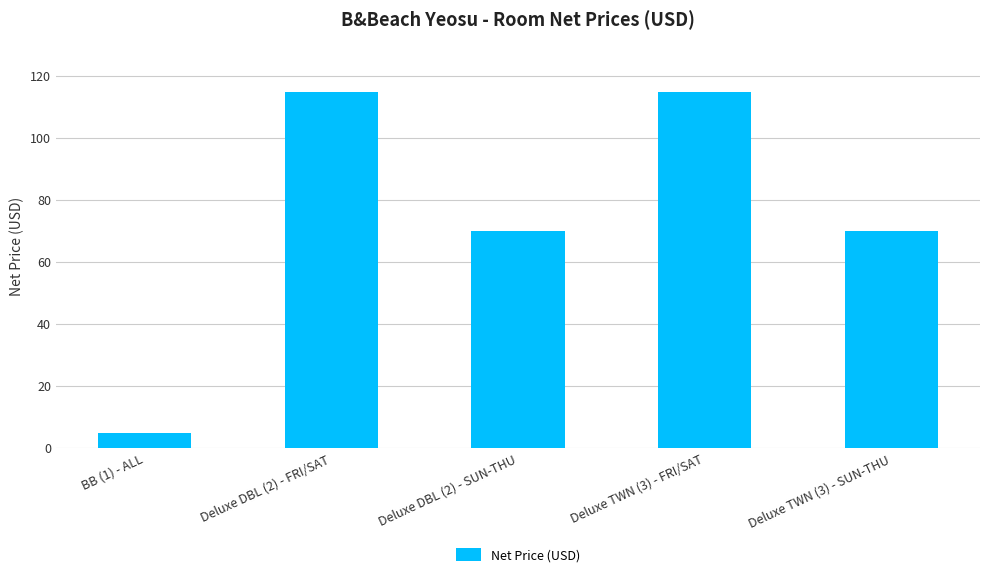

What is the minimum value shown in the chart?

5.0